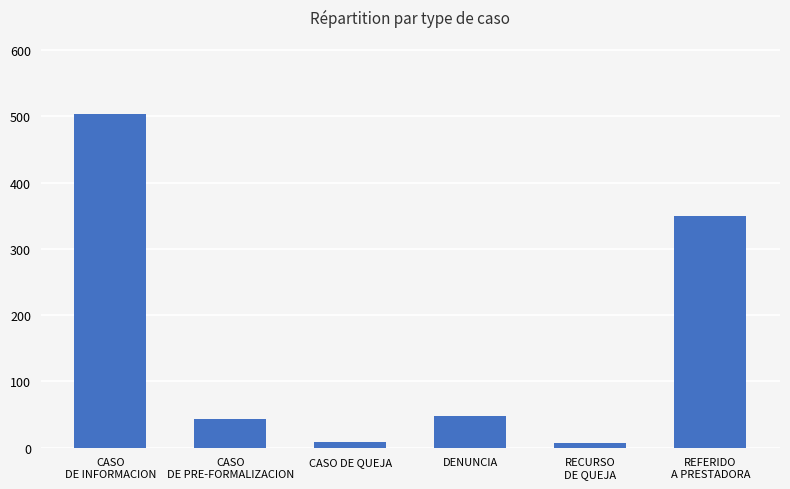

What is the change in value from CASO DE QUEJA to DENUNCIA?

+39